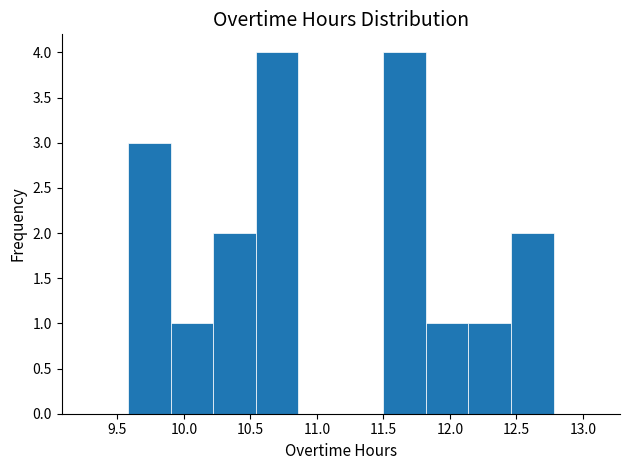

Reading left to right, transcribe this chart: for each bar, give the range it covers on the x-axis and its height. Neither the bar edges nor the heights are printed on the chart, so give them approximately, as read against the axes.

9.58 to 9.90: 3
9.90 to 10.22: 1
10.22 to 10.54: 2
10.54 to 10.86: 4
10.86 to 11.18: 0
11.18 to 11.50: 0
11.50 to 11.82: 4
11.82 to 12.14: 1
12.14 to 12.46: 1
12.46 to 12.78: 2